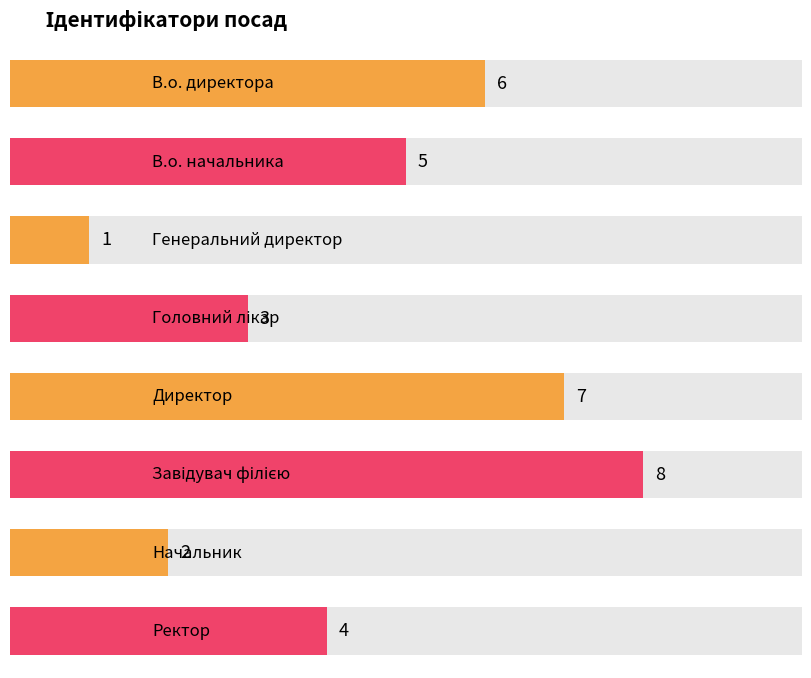

What is the greatest value displayed?

8